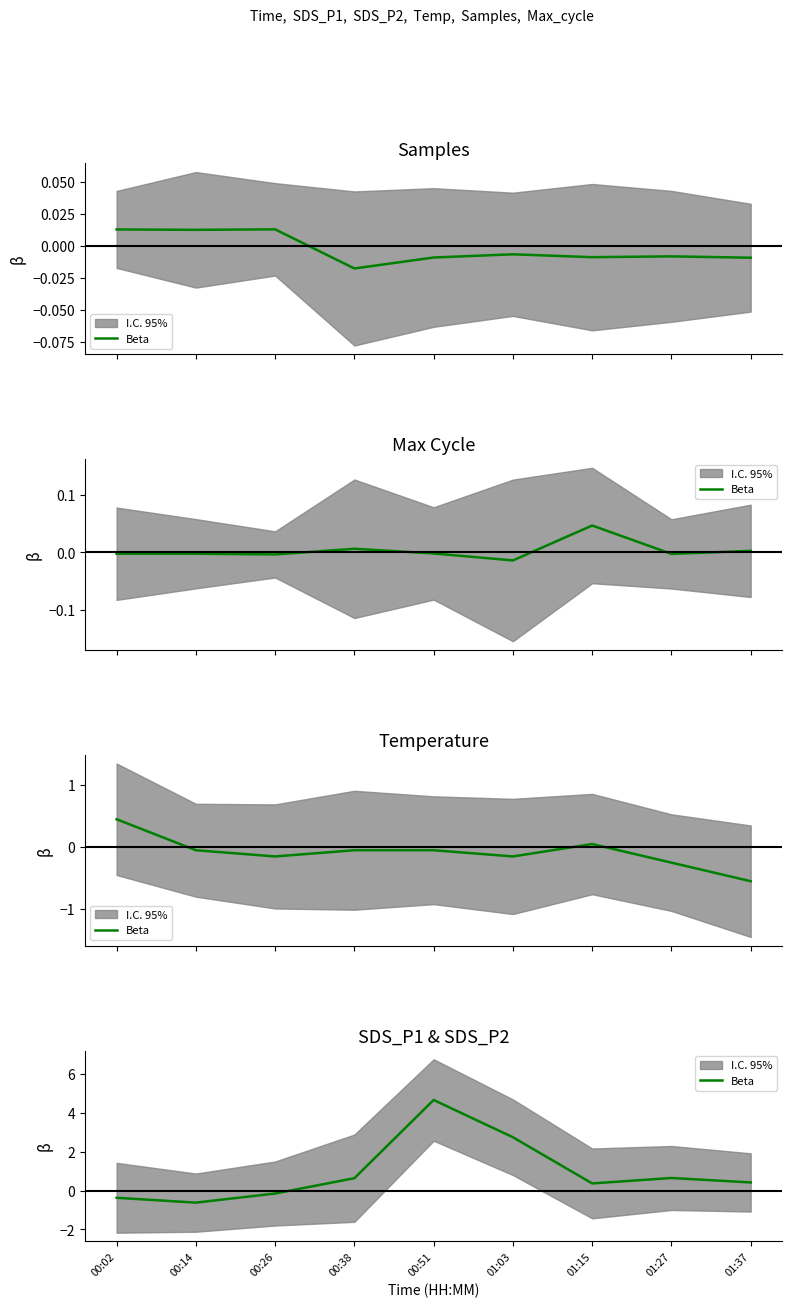

The chart shows a value of -0.2 at 00:14. True or false?

False